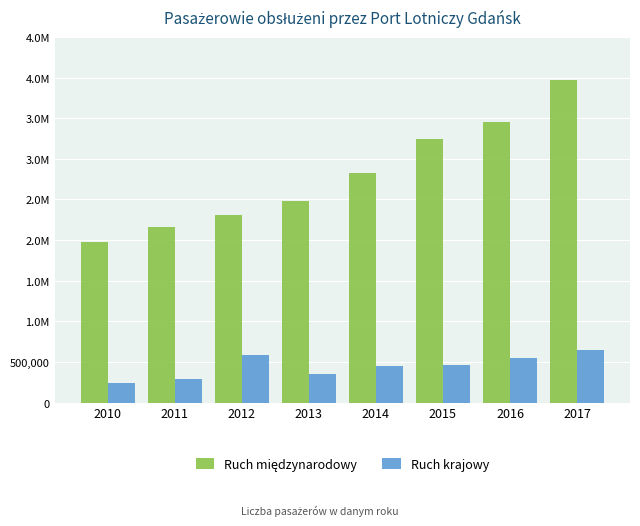

What is the sum of the Ruch międzynarodowy values at 2014 and 2016?

6280087